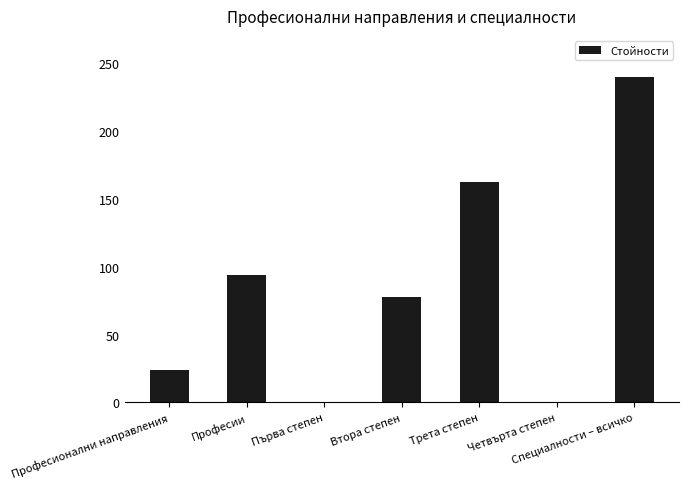

Reading left to right, what are all the values shown in this chart?

24	94	0	78	162	0	240